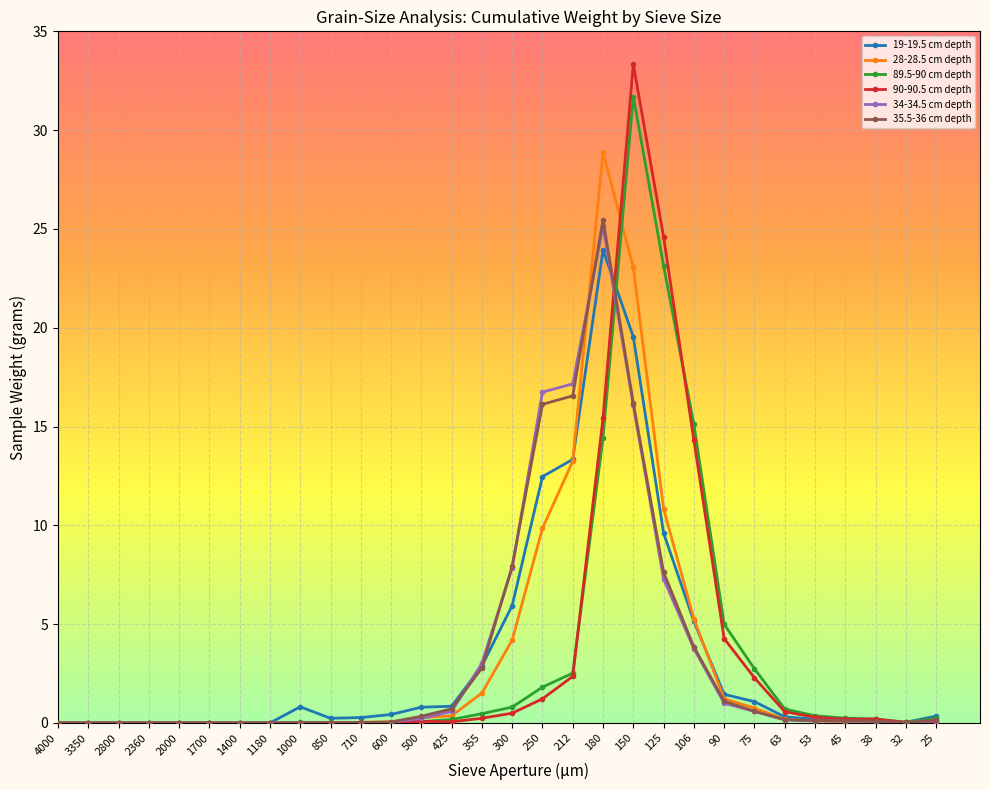

True or false: 34-34.5 cm depth has a value of 9.9 at 150.

False